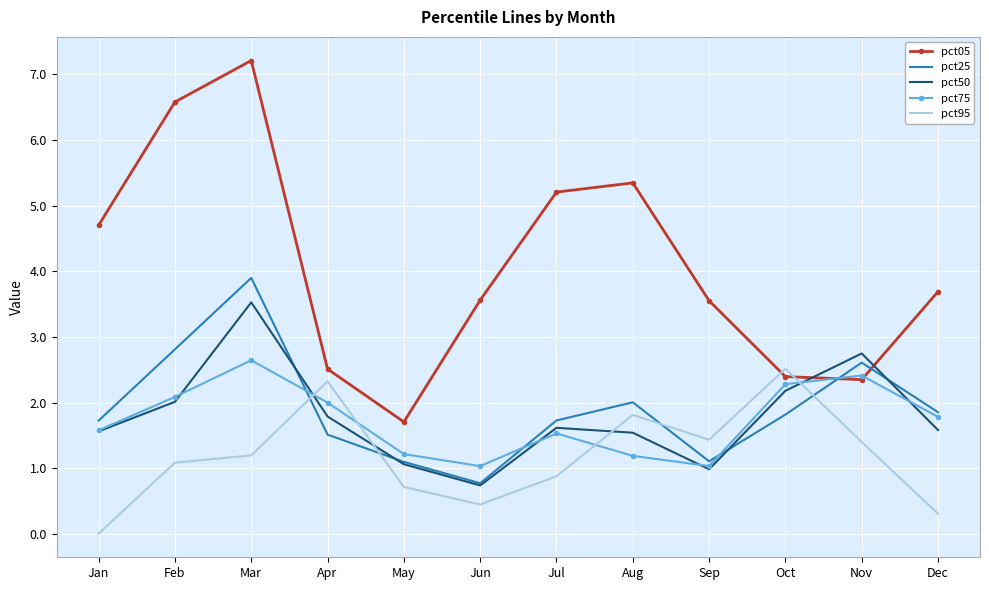

What value does the pct25 series have at Aug?

2.0